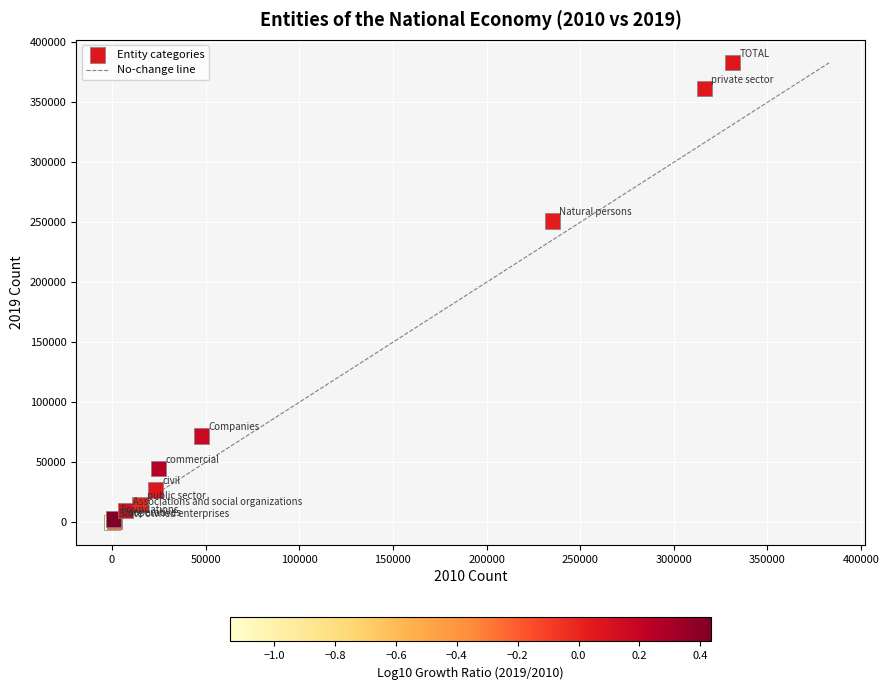

What Y value in the scatter plot is closest to 191446?

251046